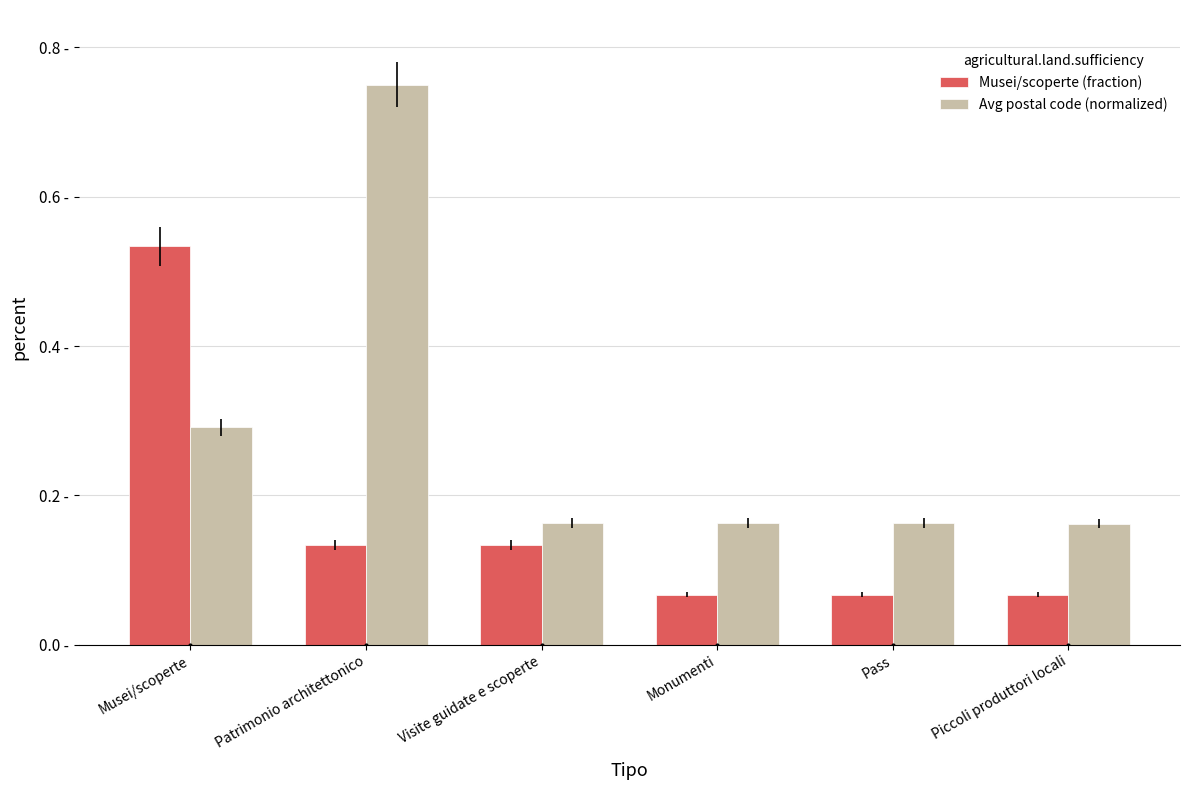

At Visite guidate e scoperte, list the series in order from smallest to largest.

Musei/scoperte (fraction), Avg postal code (normalized)